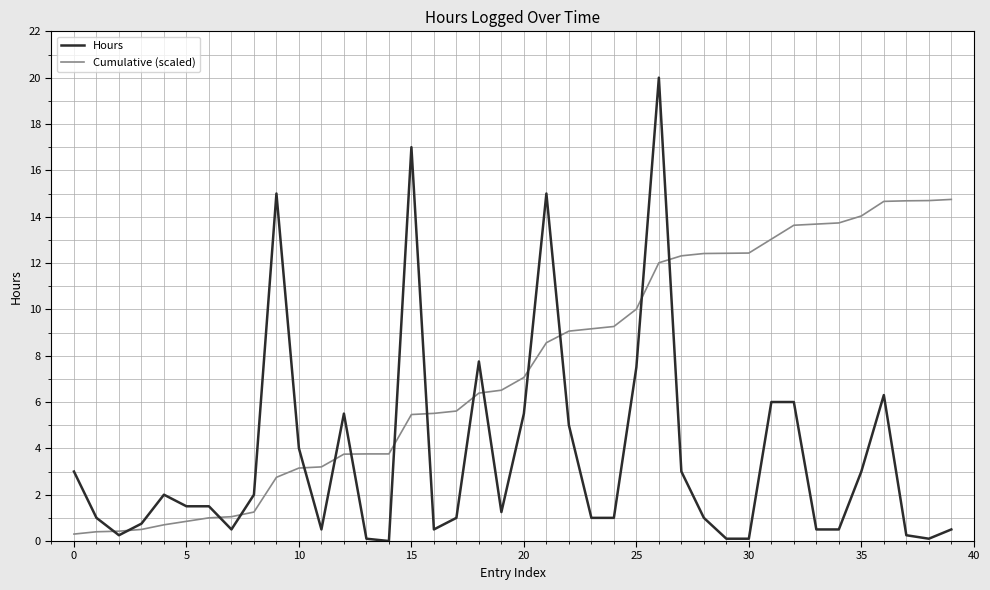

After their last crossing, which series has the higher values: Cumulative (scaled) or Hours?

Cumulative (scaled)